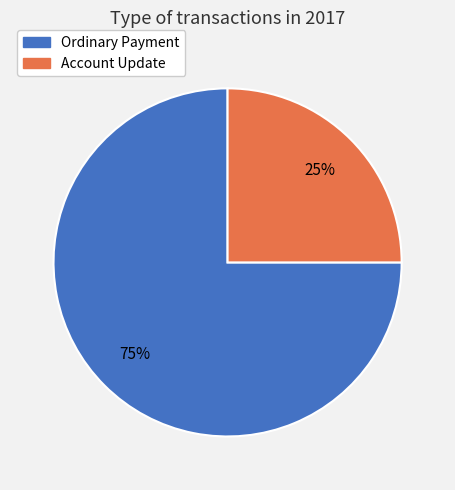

Is there any slice that represents more than half of the pie?

Yes